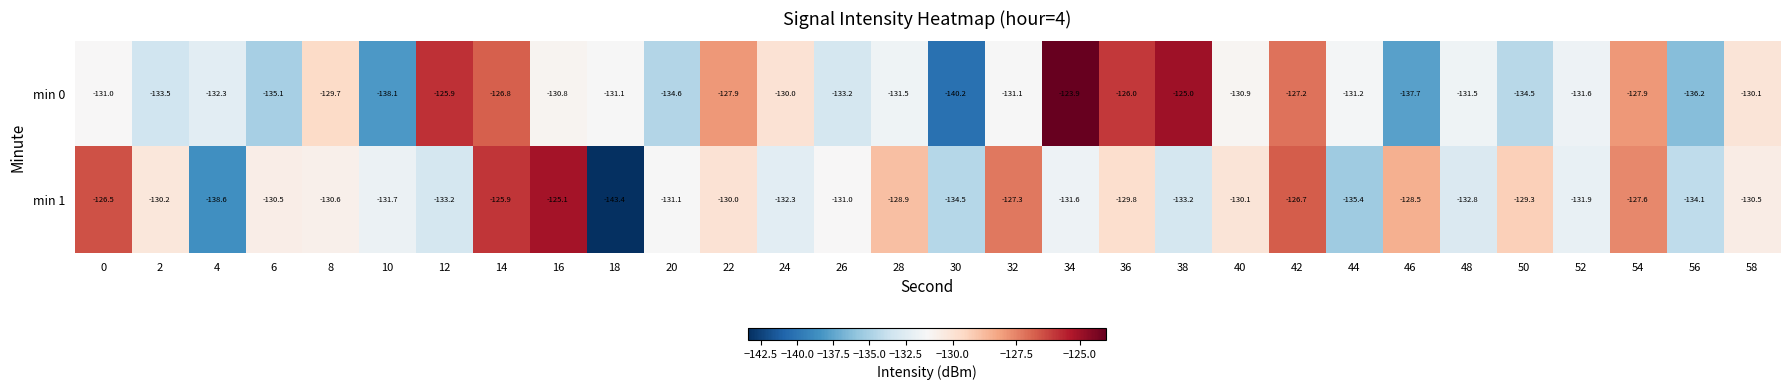

What is the spread (max minus min) of values at 48?

1.3